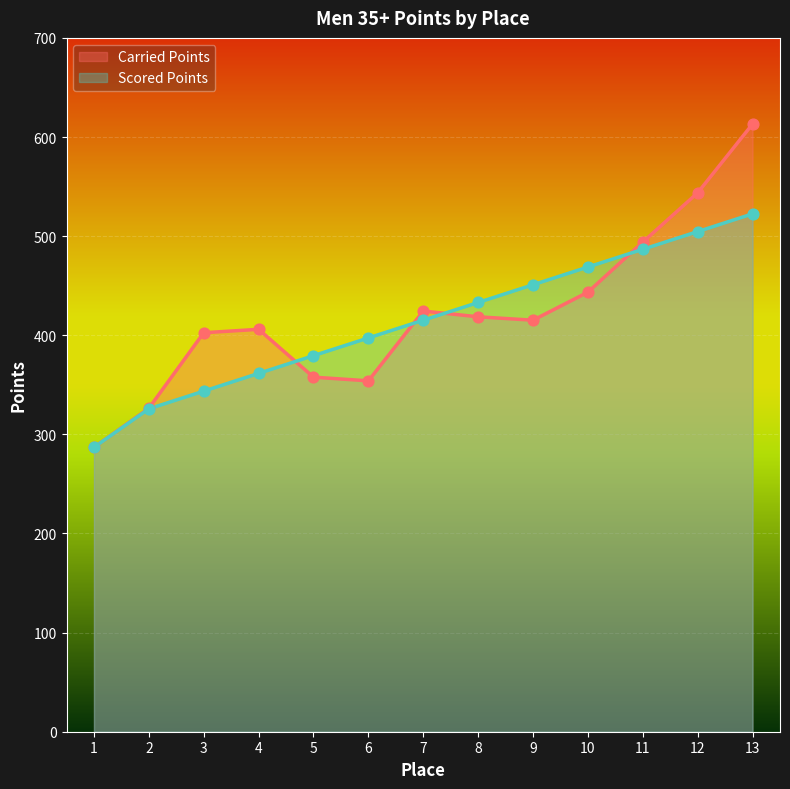

What is the total value across all series at 3?

746.2